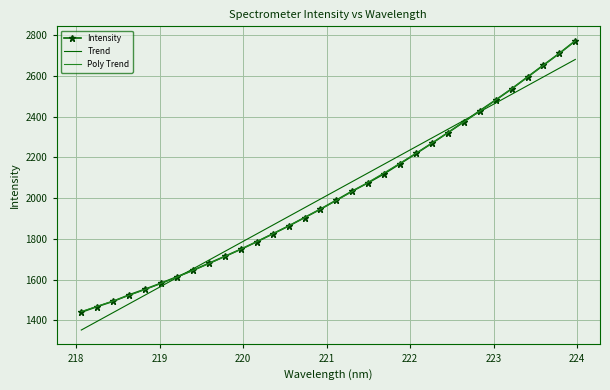

What is the lowest value of the Poly Trend series?

1442.9